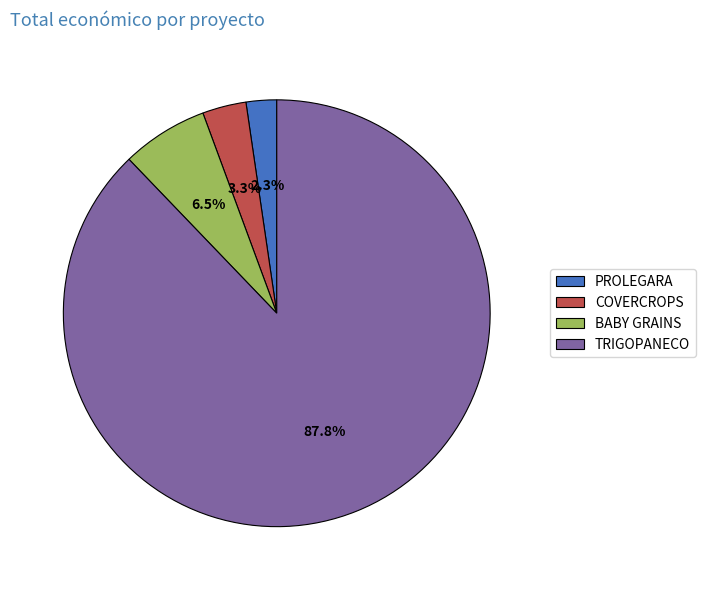

Approximately how many times larger is the value at COVERCROPS compared to BABY GRAINS?

0.5